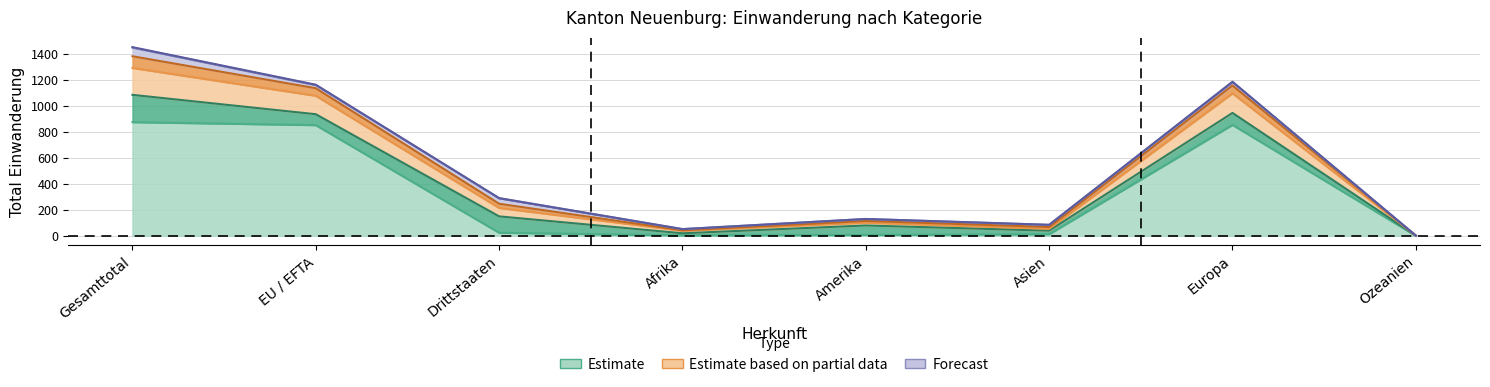

How many lines are shown in the chart?

3